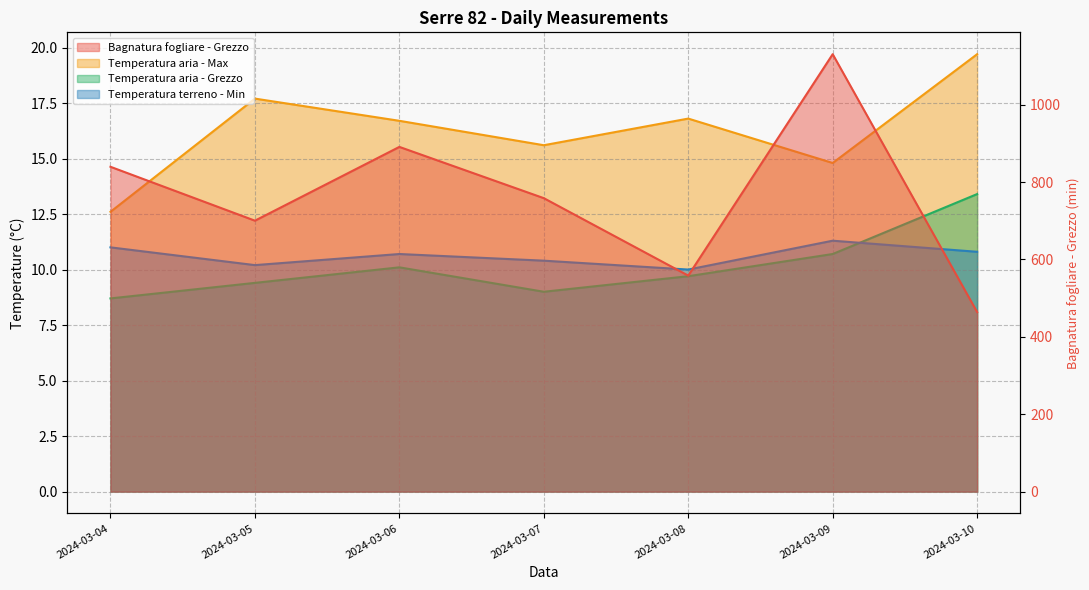

Where is Bagnatura fogliare - Grezzo nearest to the value 797?

2024-03-07